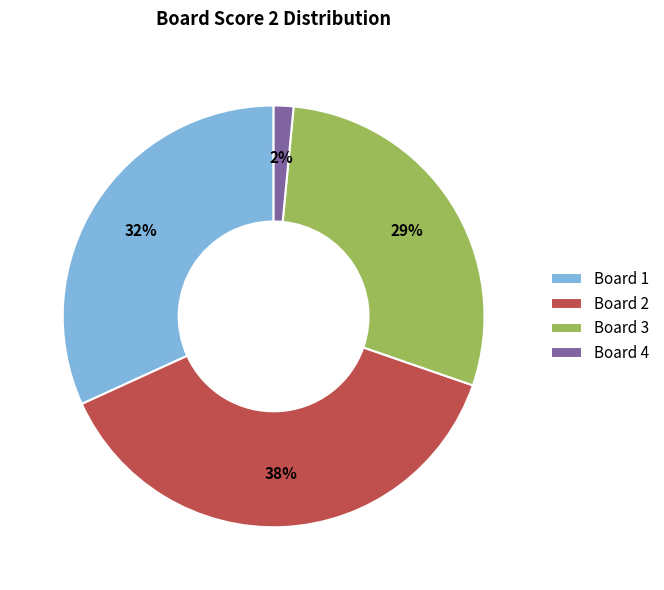

Count the number of slices in the pie.

4